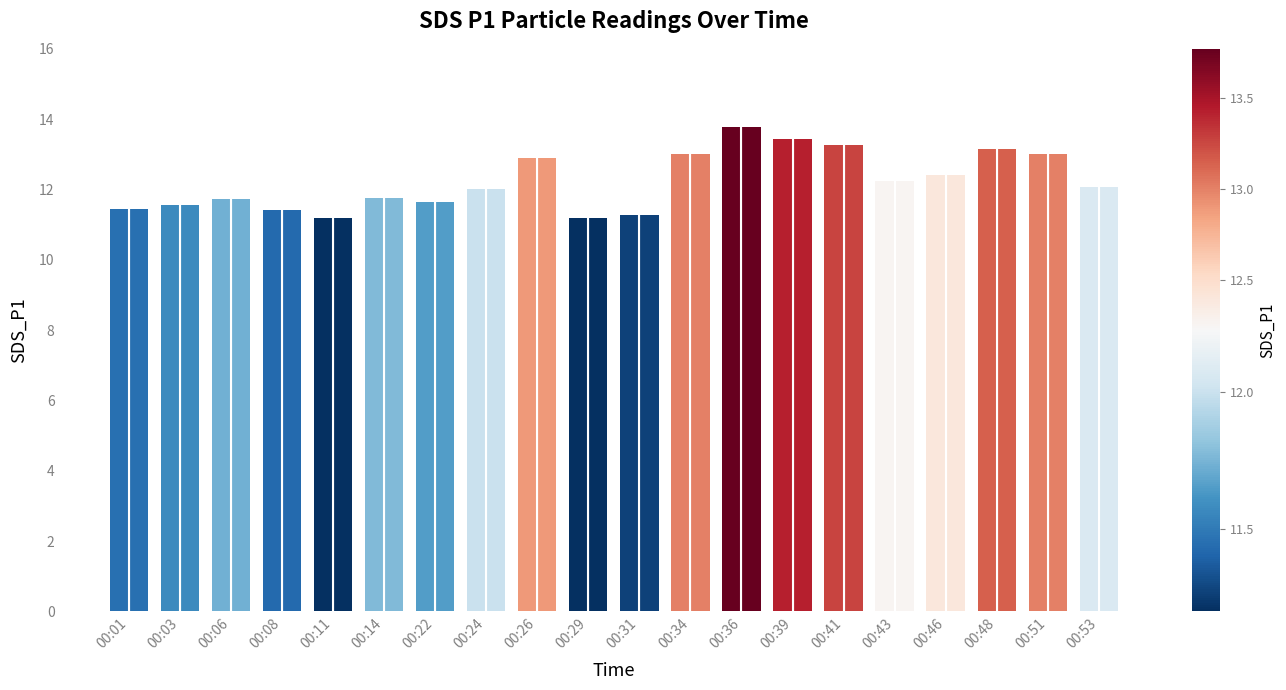

Which category has the highest value across all series?

00:36